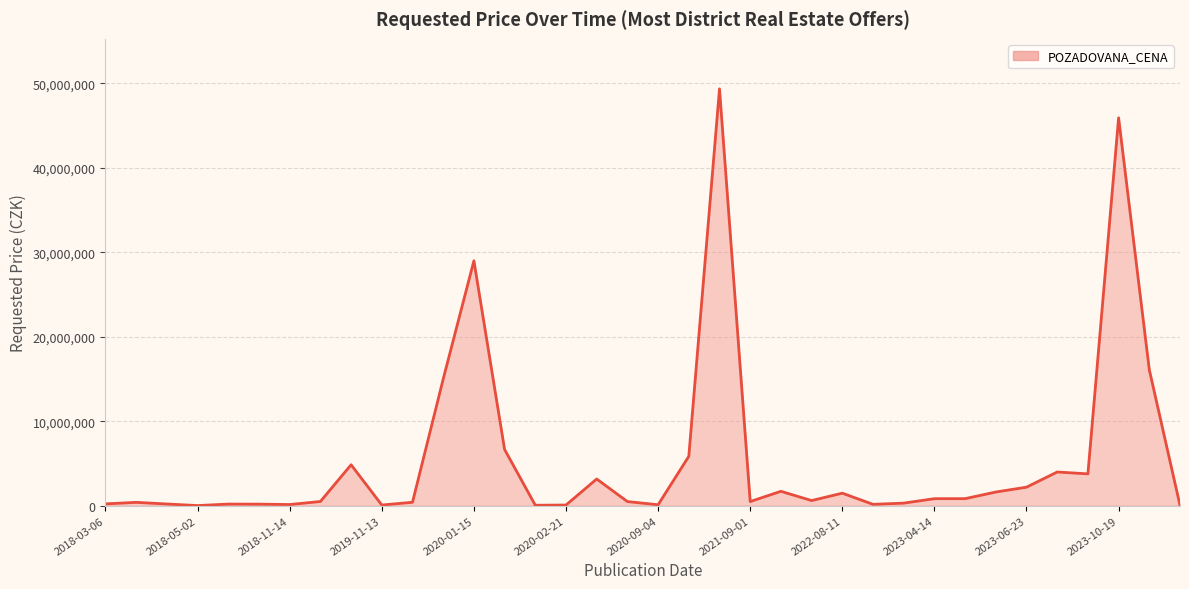

What is the difference between the maximum and minimum values?

49345900